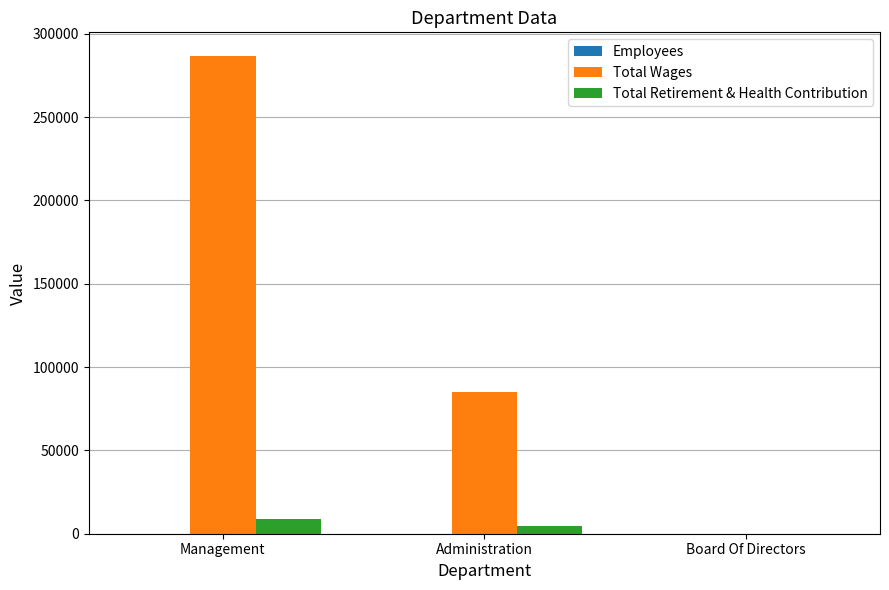

At which label does Total Retirement & Health Contribution reach its peak?

Management